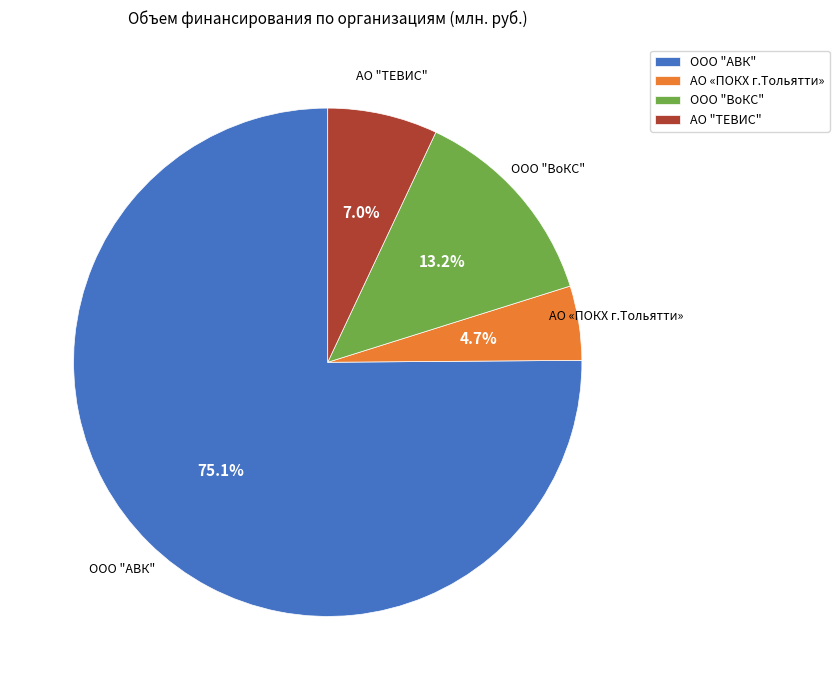

Does ООО "АВК" account for over 50% of the chart?

Yes